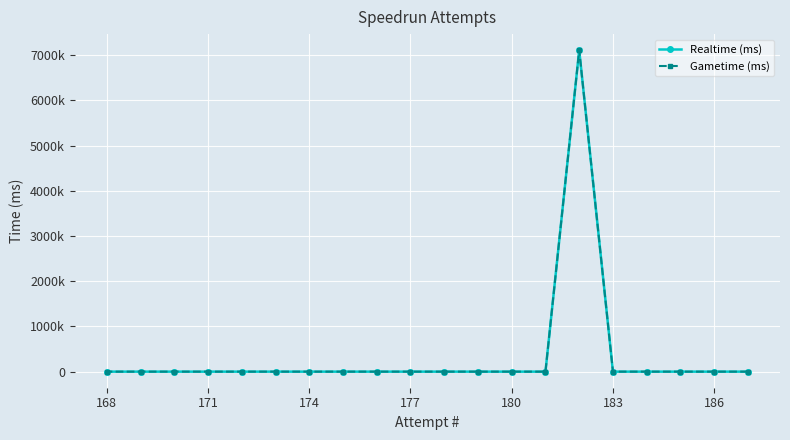

At how many categories does at least one series exceed 4285418?

1